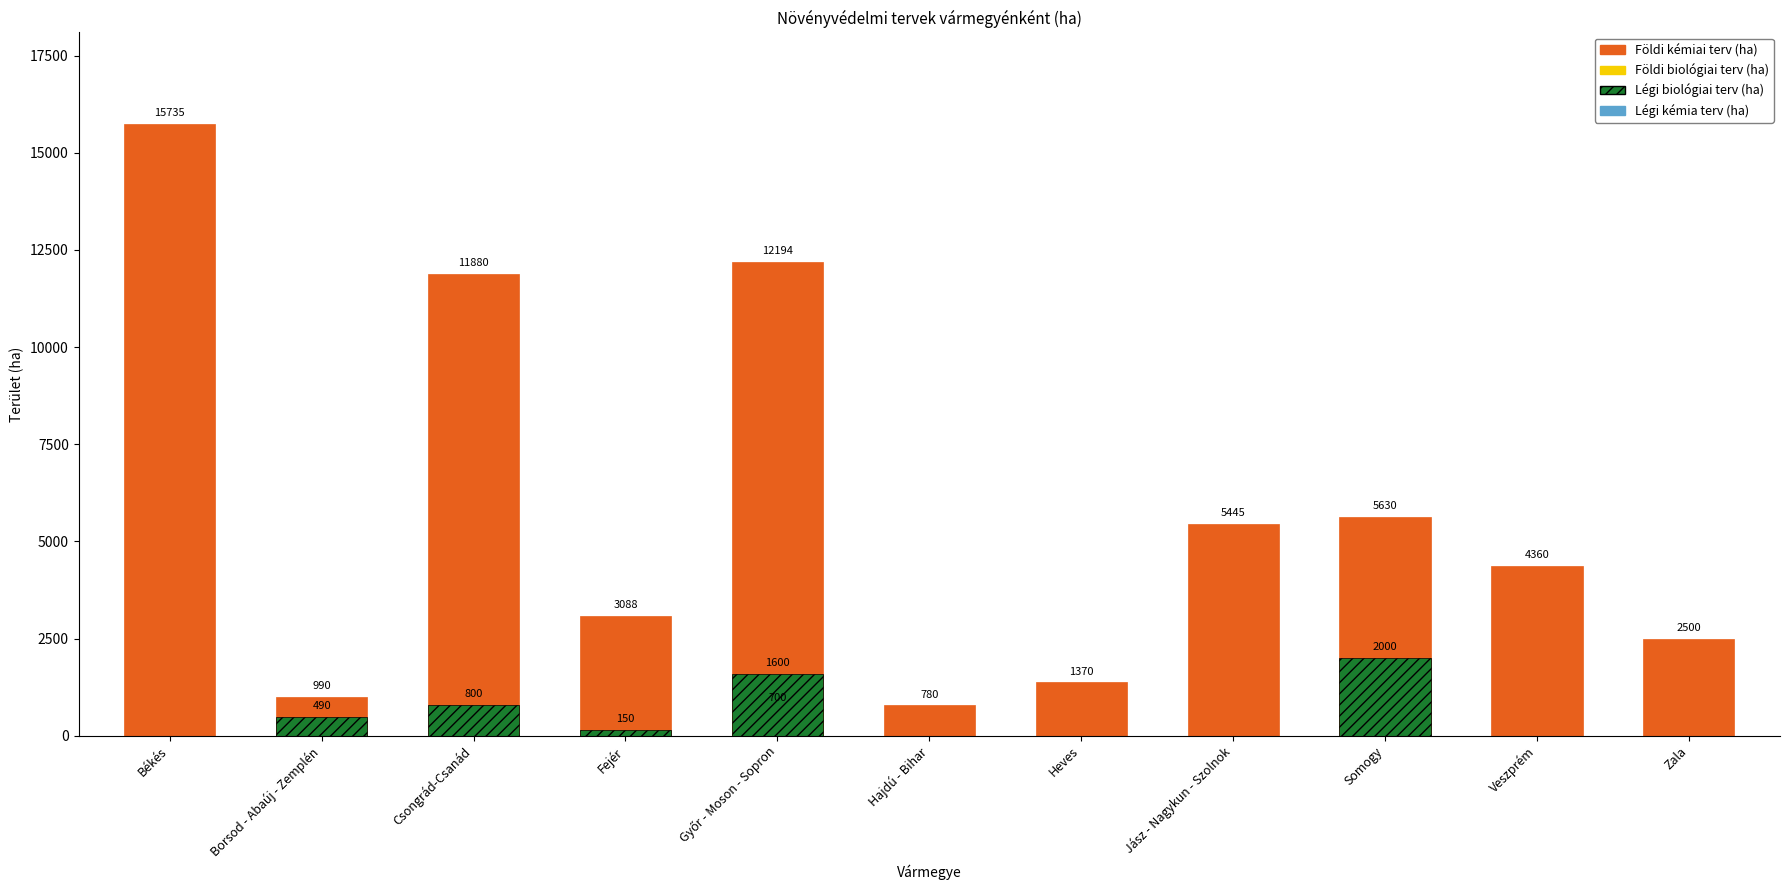

What is the sum of the Légi biológiai terv (ha) values at Somogy and Győr - Moson - Sopron?

3600